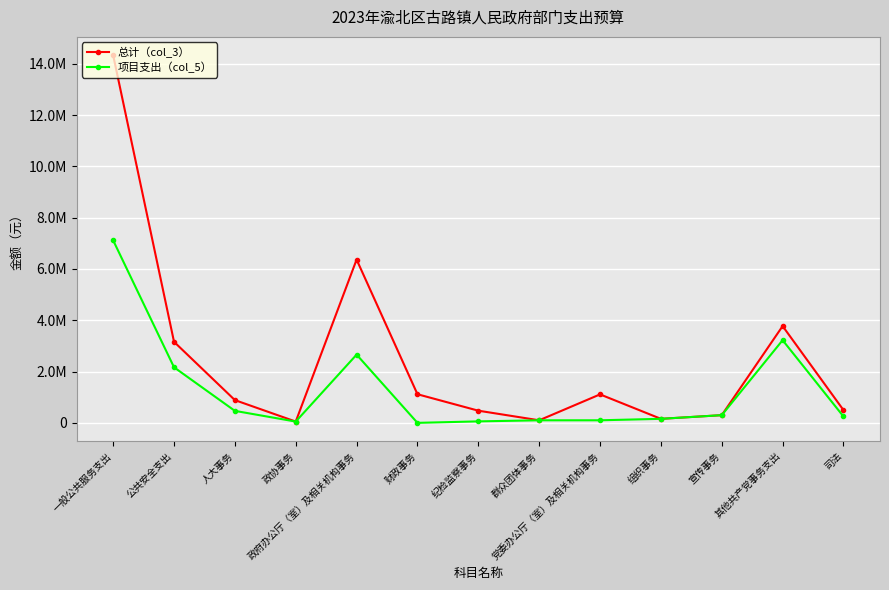

Rank the series by their maximum value, from highest to lowest.

总计（col_3）, 项目支出（col_5）